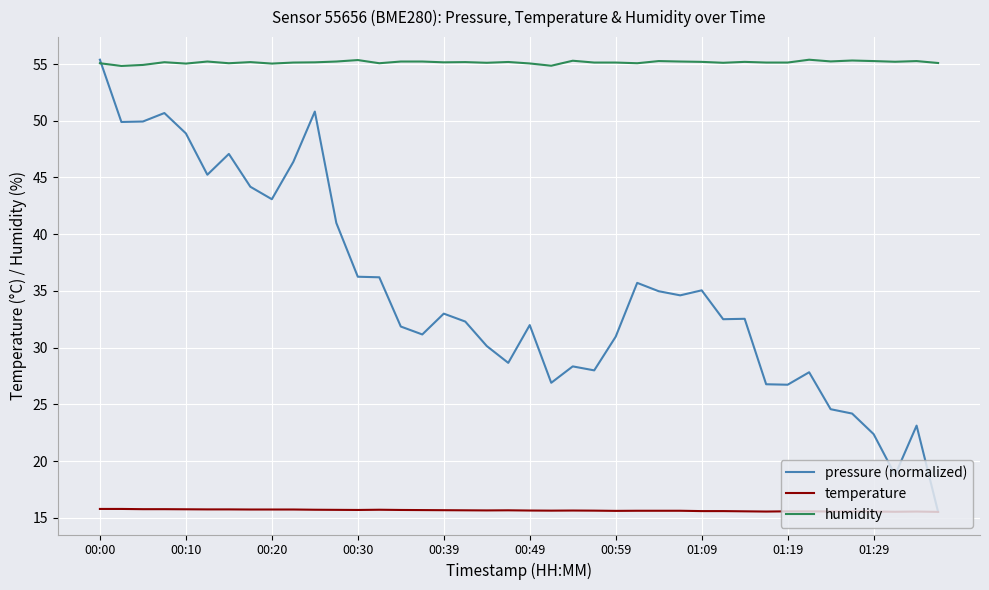

How many temperature values are between 15 and 16?

40